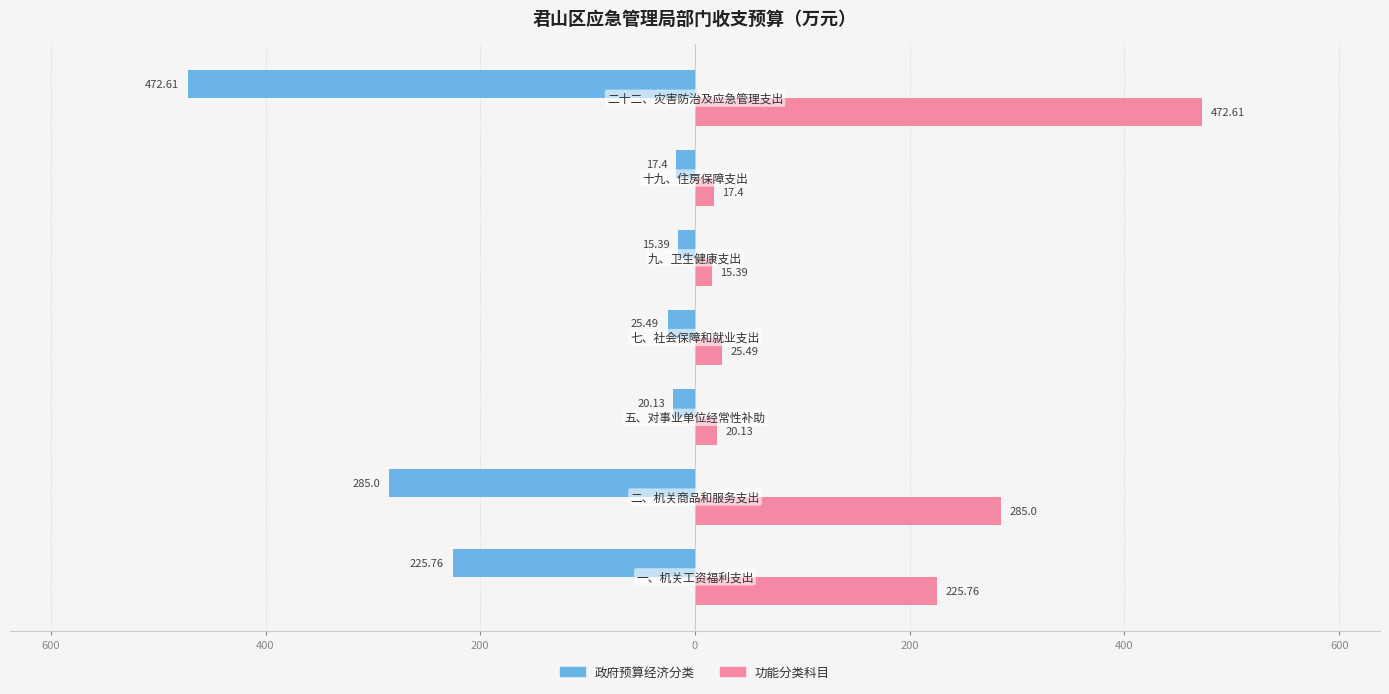

Which series has the widest spread of values?

政府预算经济分类